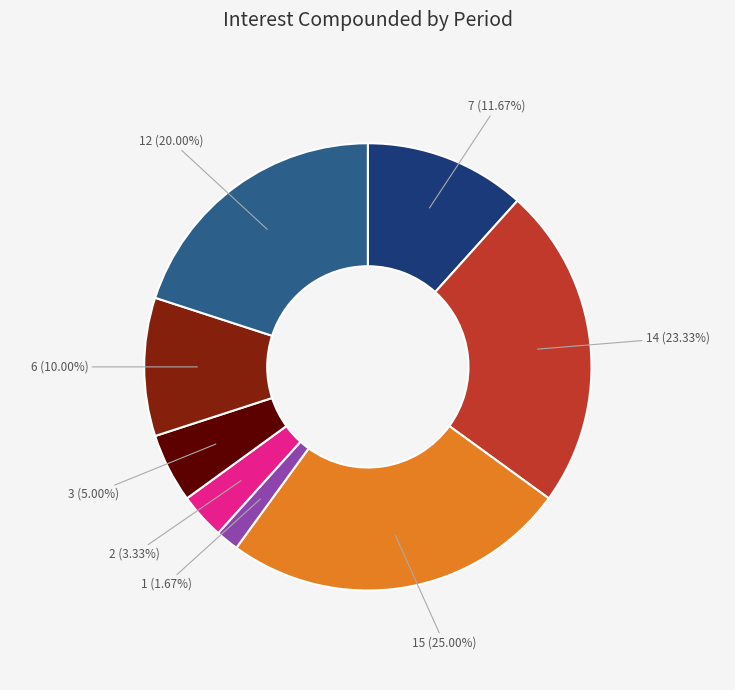

To the nearest percent, what is the average slice percentage?

12%